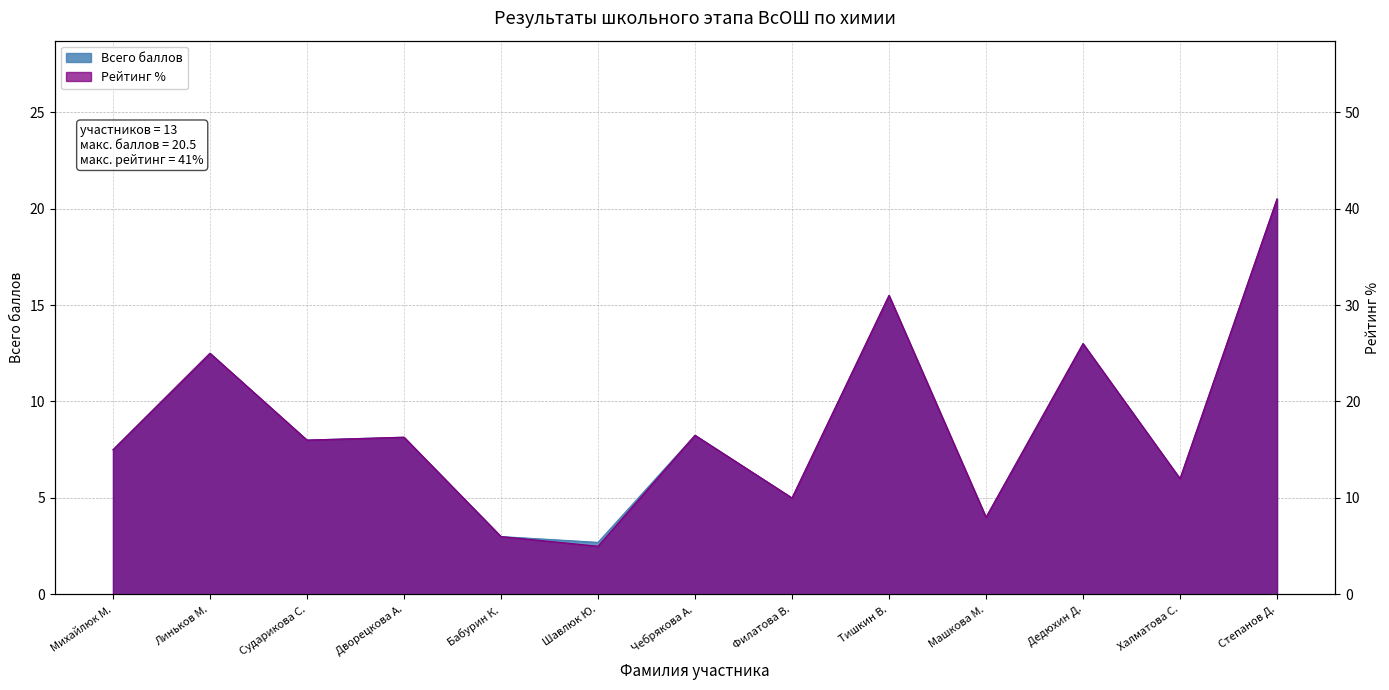

What is the spread (max minus min) of values at Дедюхин Д.?

13.0